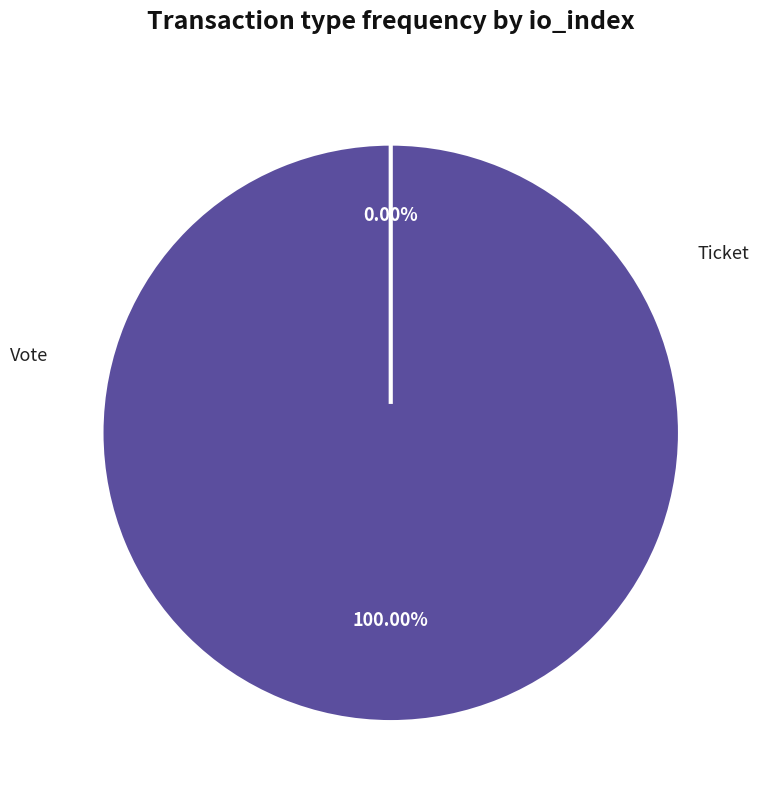

What percentage do Vote and Ticket together represent?

100.0%